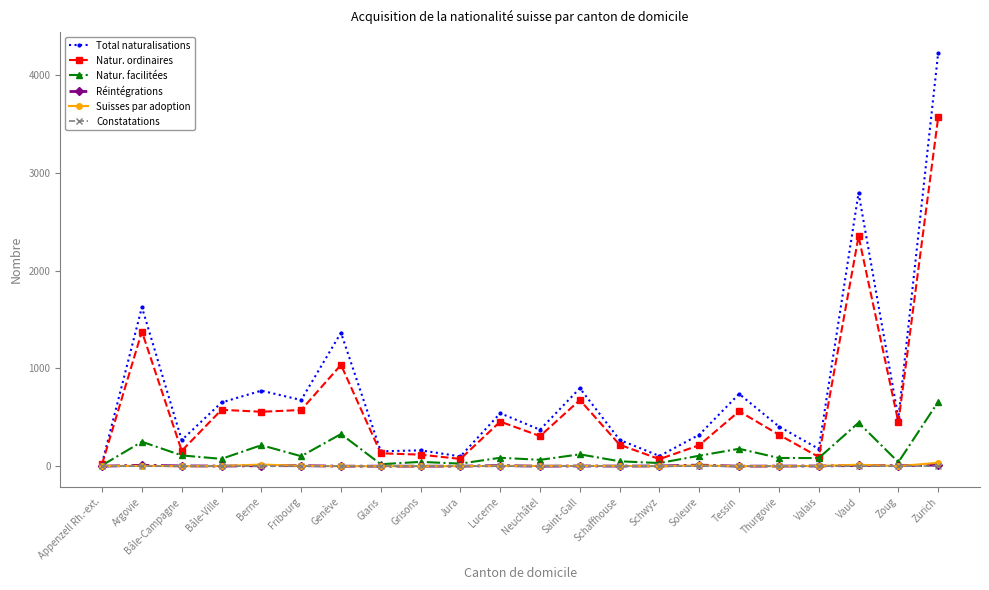

How many distinct data groups are displayed?

6